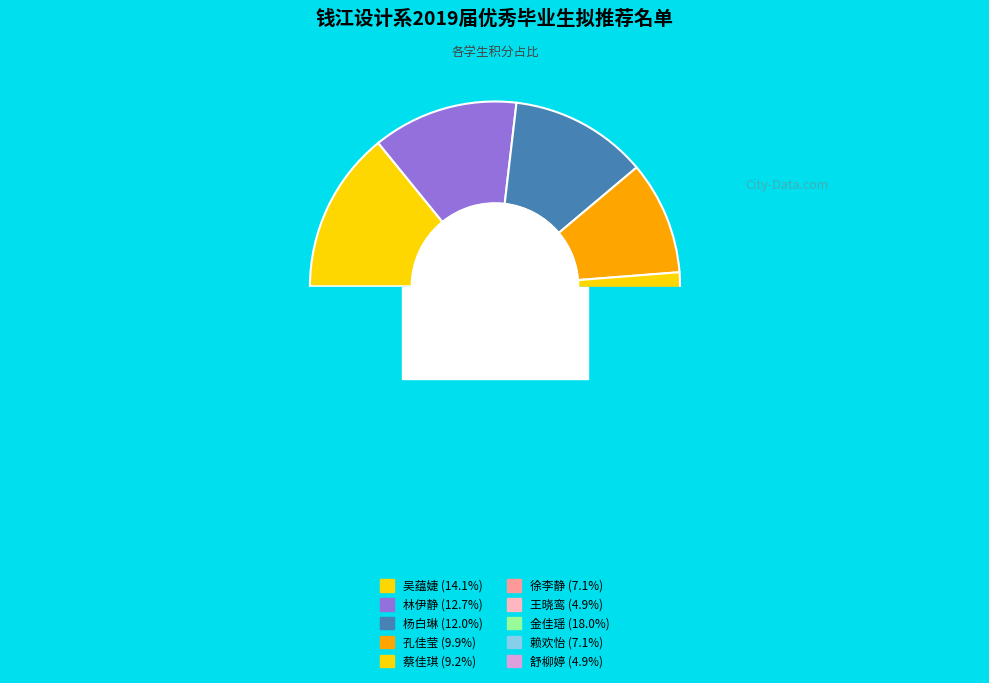

To the nearest percent, what is the difference between the 杨白琳 and 吴蕴婕 slice percentages?

2%